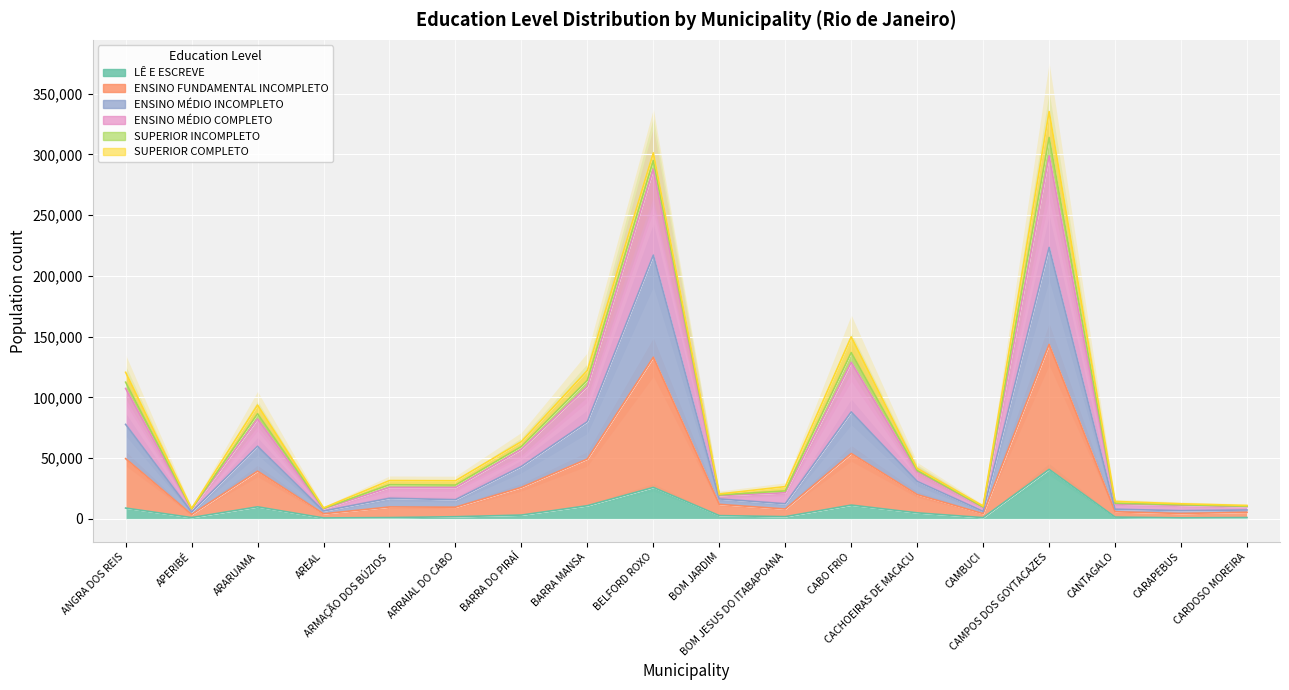

The value of ENSINO FUNDAMENTAL INCOMPLETO at BOM JARDIM is 16313. True or false?

True